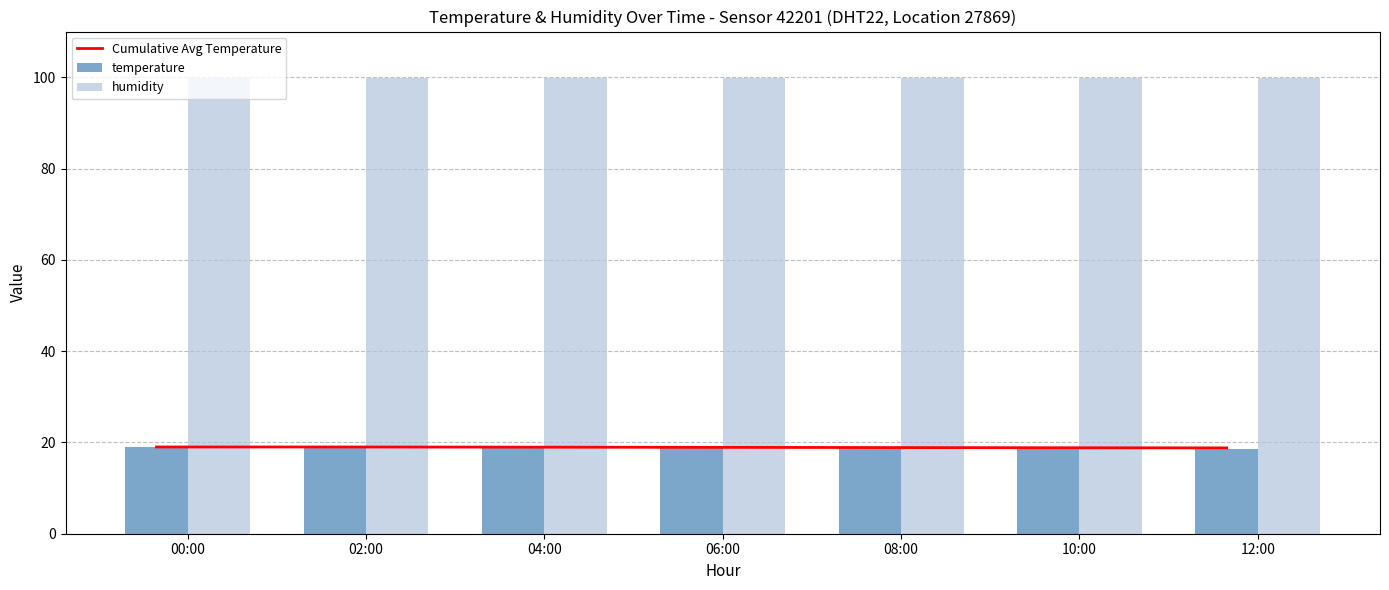

Reading left to right, list all the values displayed in this chart.

Cumulative Avg Temperature: 19.0	19.0	19.0	18.9	18.9	18.8	18.8
temperature: 19.0	19.0	18.9	18.8	18.7	18.6	18.6
humidity: 99.9	99.9	99.9	99.9	99.9	99.9	99.9